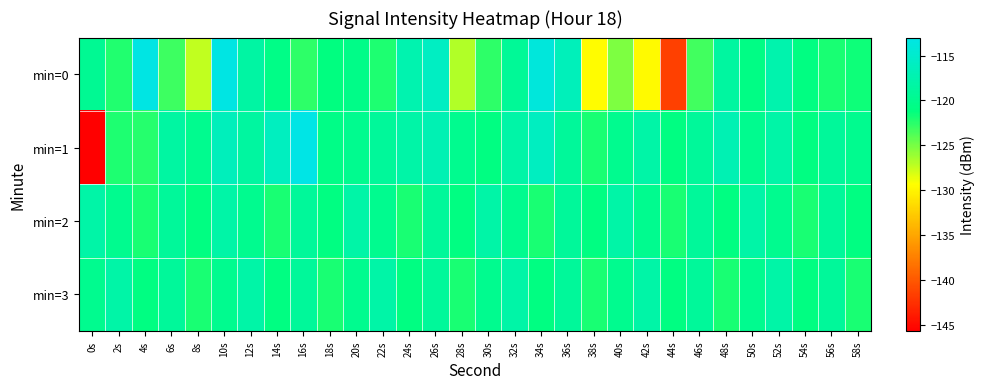

At 28s, list the series in order from largest to smallest.

min=1, min=2, min=3, min=0